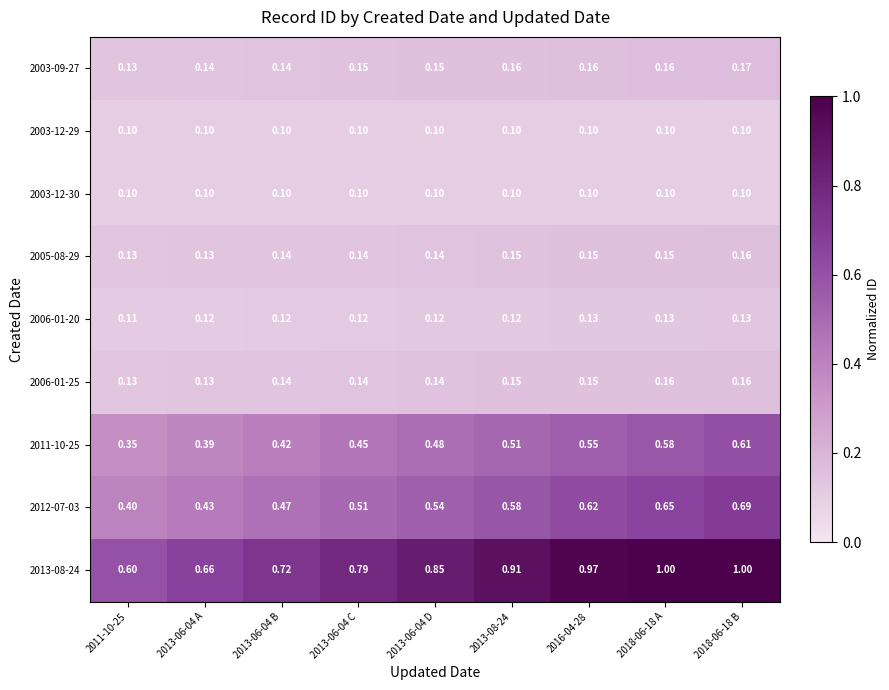

Count the number of data series in this chart.

9